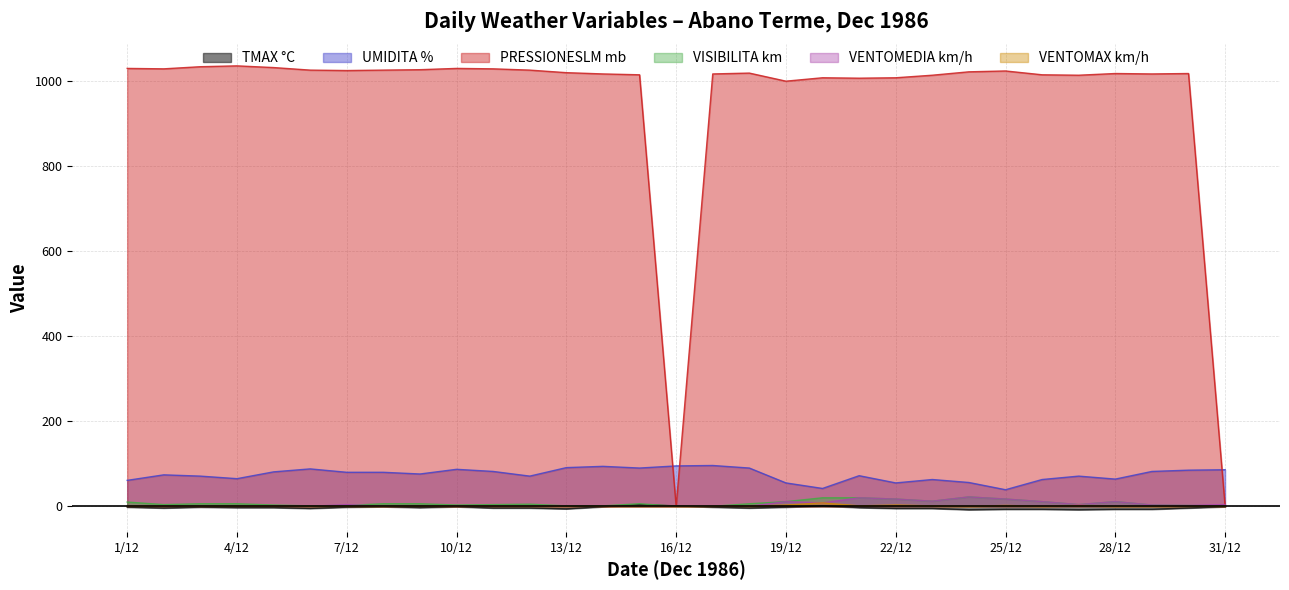

What are all the series names shown in the legend?

TMAX °C, UMIDITA %, PRESSIONESLM mb, VISIBILITA km, VENTOMEDIA km/h, VENTOMAX km/h